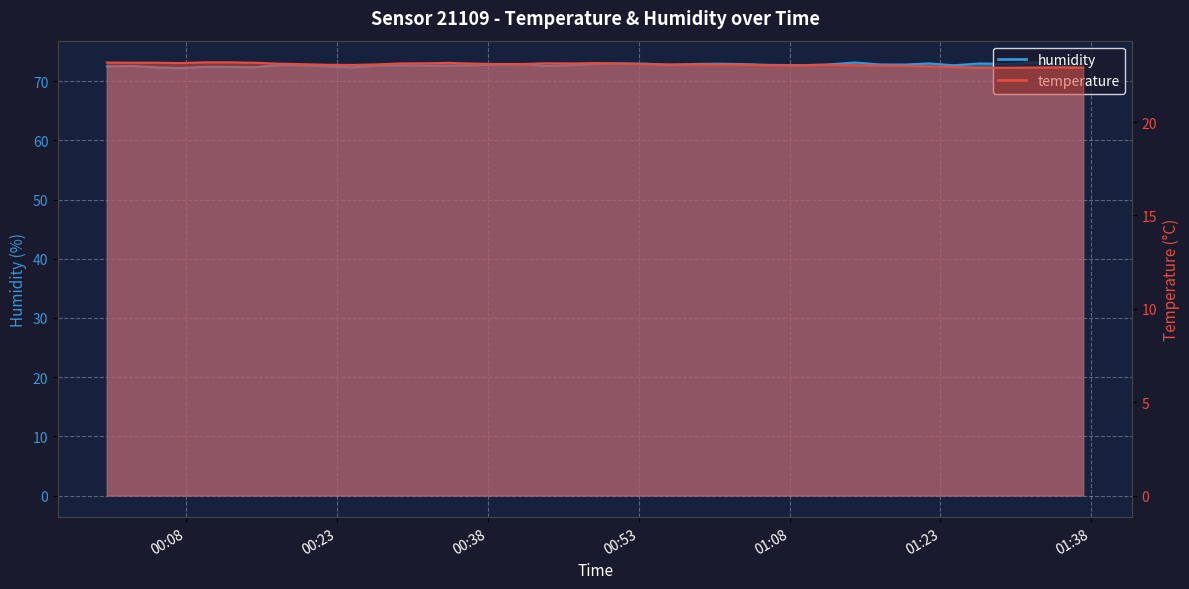

How many categories are shown in the chart?

40